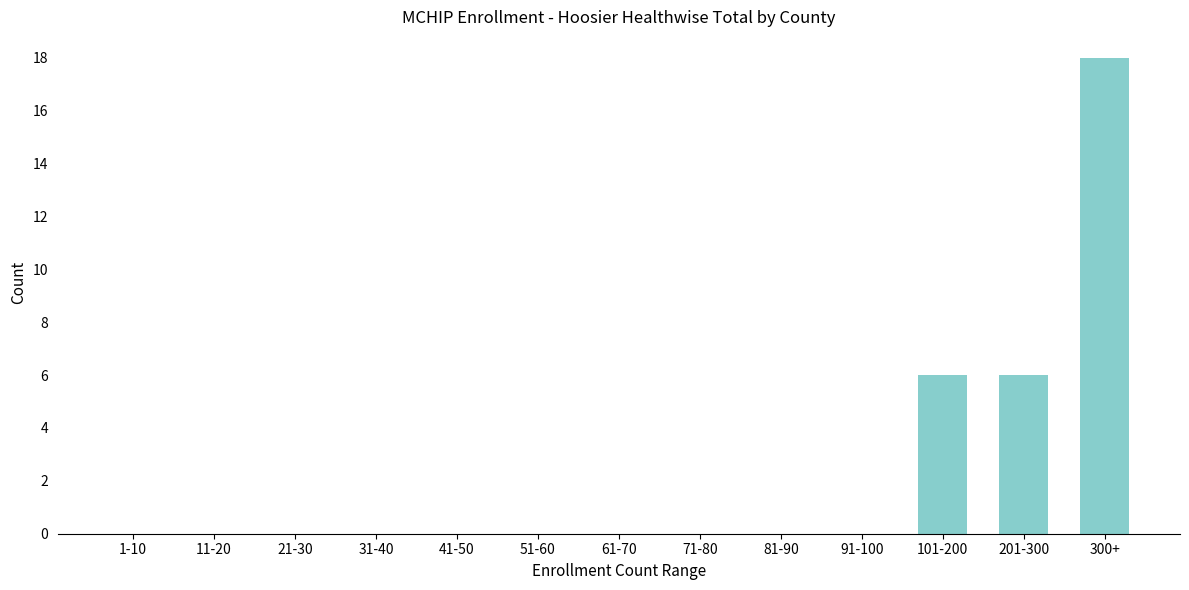

Reading right to left, extract all data points from this chart.

300+=18	201-300=6	101-200=6	91-100=0	81-90=0	71-80=0	61-70=0	51-60=0	41-50=0	31-40=0	21-30=0	11-20=0	1-10=0